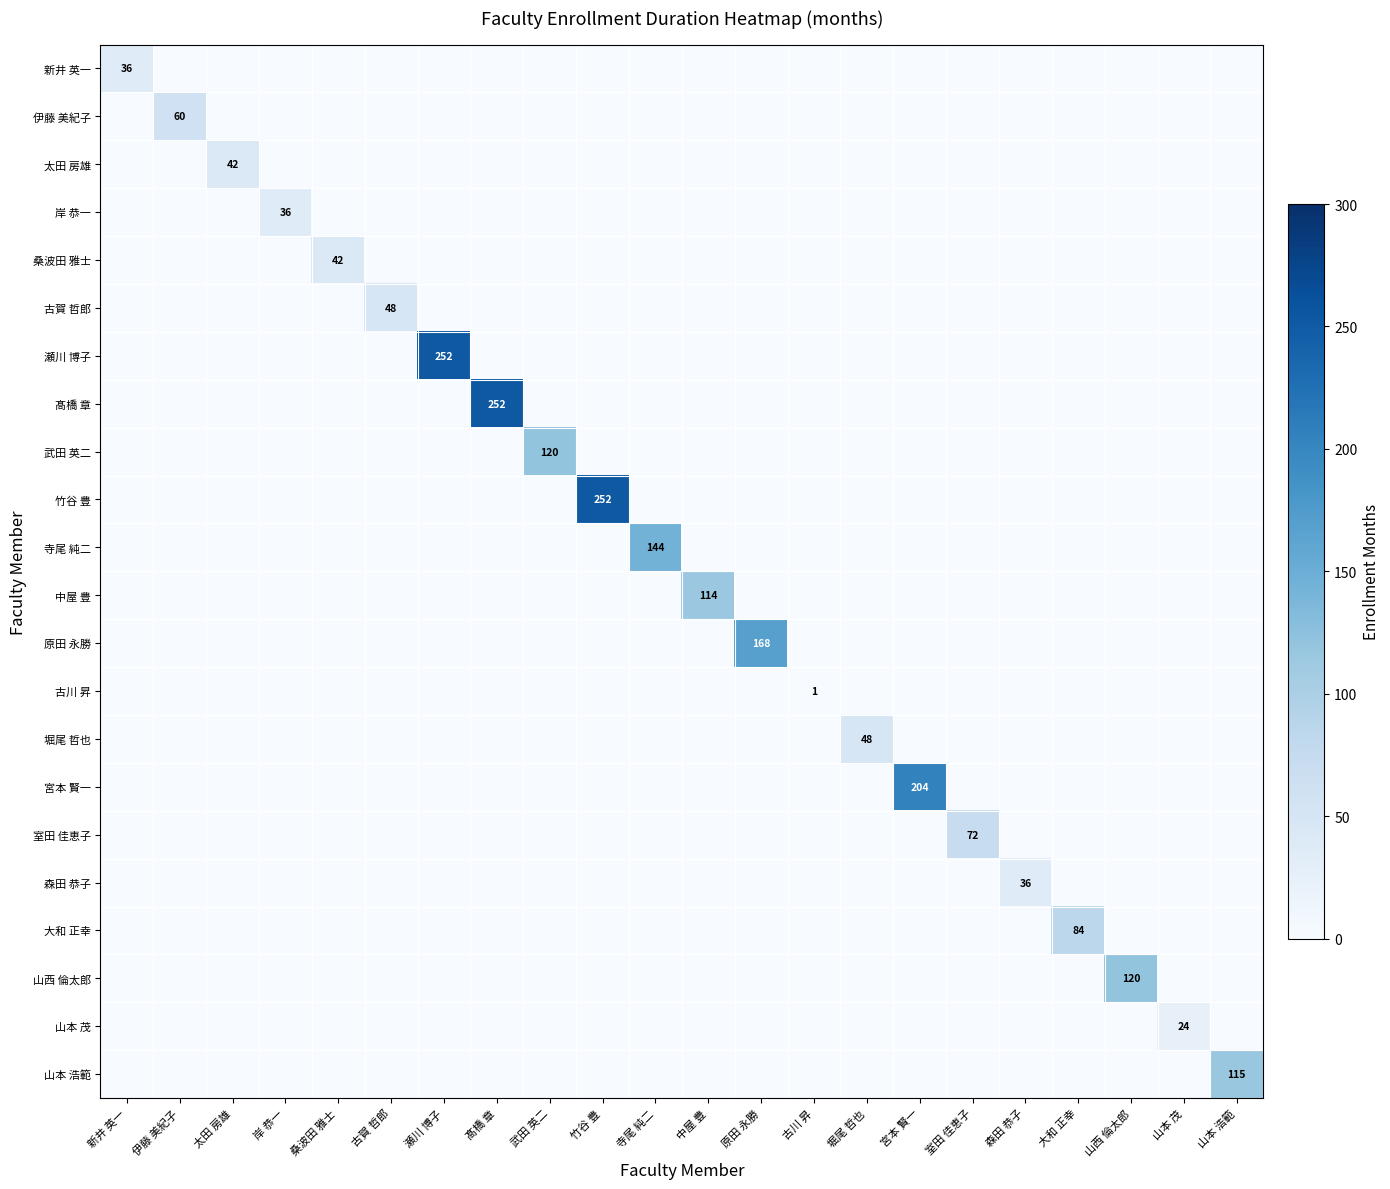

True or false: 岸 恭一 has a value of -20 at 古川 昇.

False